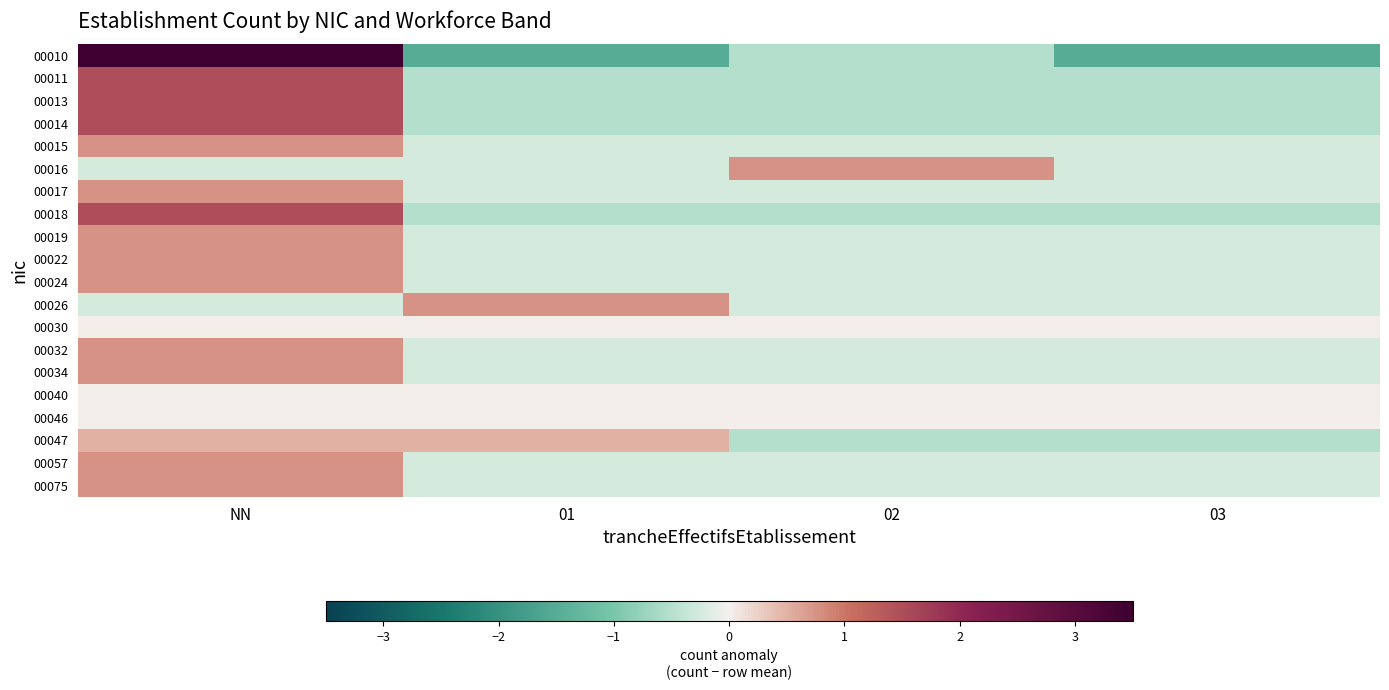

Reading left to right, list all the values displayed in this chart.

00010: NN=3.5	01=-1.5	02=-0.5	03=-1.5
00011: NN=1.5	01=-0.5	02=-0.5	03=-0.5
00013: NN=1.5	01=-0.5	02=-0.5	03=-0.5
00014: NN=1.5	01=-0.5	02=-0.5	03=-0.5
00015: NN=0.8	01=-0.2	02=-0.2	03=-0.2
00016: NN=-0.2	01=-0.2	02=0.8	03=-0.2
00017: NN=0.8	01=-0.2	02=-0.2	03=-0.2
00018: NN=1.5	01=-0.5	02=-0.5	03=-0.5
00019: NN=0.8	01=-0.2	02=-0.2	03=-0.2
00022: NN=0.8	01=-0.2	02=-0.2	03=-0.2
00024: NN=0.8	01=-0.2	02=-0.2	03=-0.2
00026: NN=-0.2	01=0.8	02=-0.2	03=-0.2
00030: NN=0.0	01=0.0	02=0.0	03=0.0
00032: NN=0.8	01=-0.2	02=-0.2	03=-0.2
00034: NN=0.8	01=-0.2	02=-0.2	03=-0.2
00040: NN=0.0	01=0.0	02=0.0	03=0.0
00046: NN=0.0	01=0.0	02=0.0	03=0.0
00047: NN=0.5	01=0.5	02=-0.5	03=-0.5
00057: NN=0.8	01=-0.2	02=-0.2	03=-0.2
00075: NN=0.8	01=-0.2	02=-0.2	03=-0.2